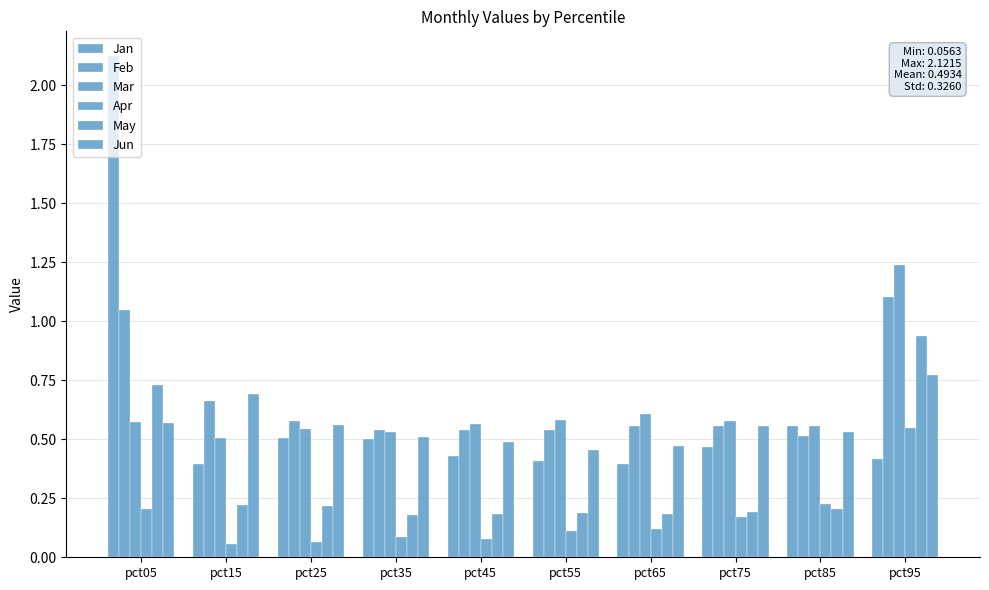

Count the number of data series in this chart.

6